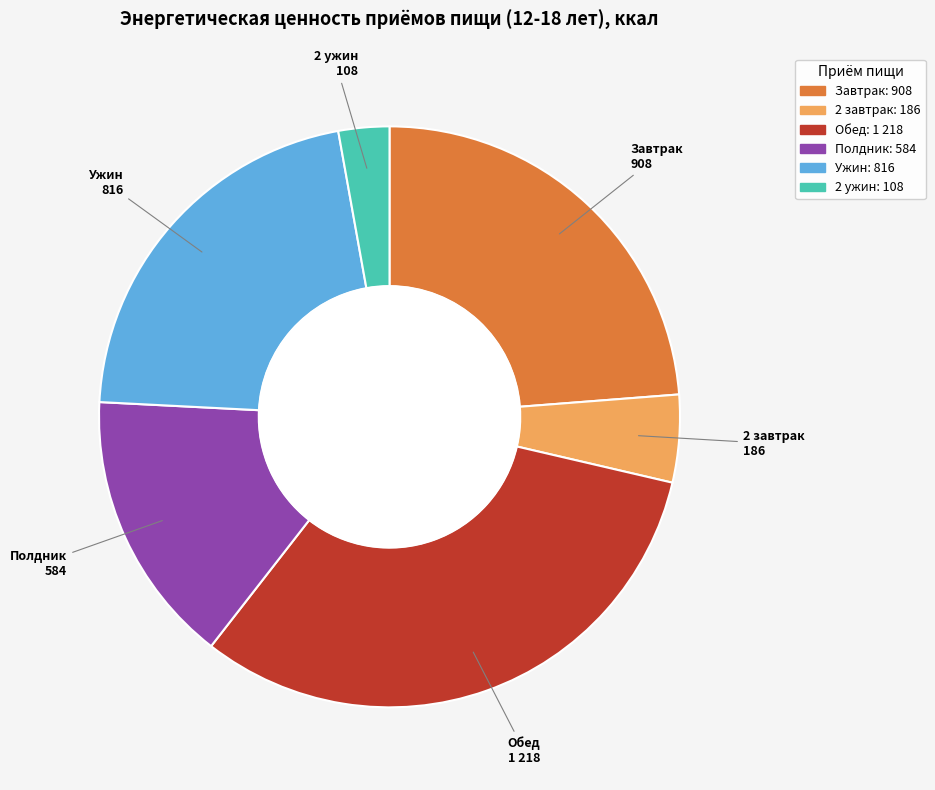

Does Полдник account for over 50% of the chart?

No